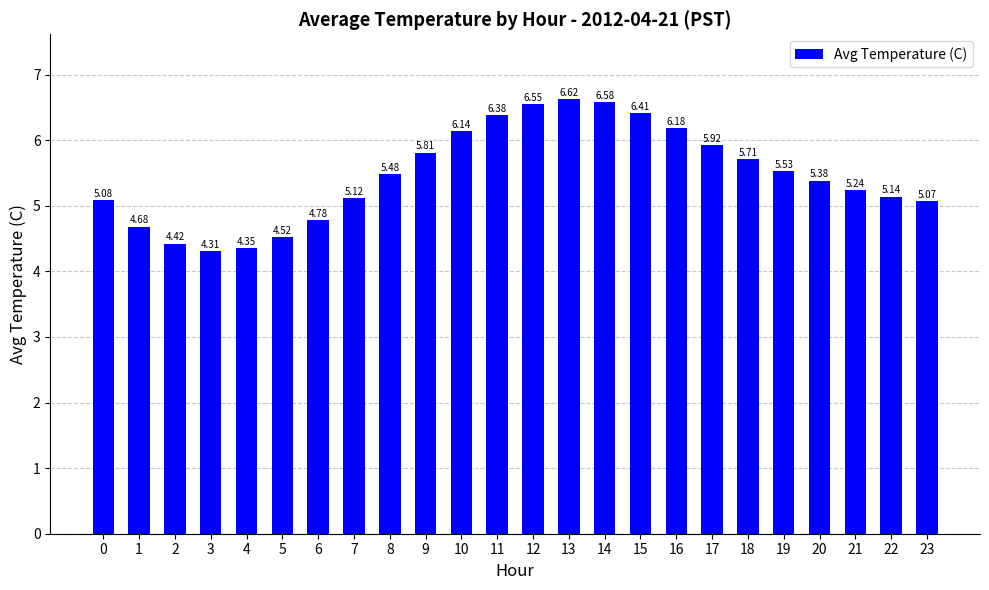

How many data points does each series have?

24